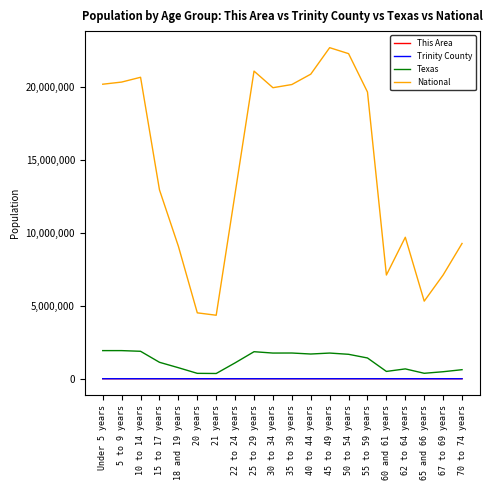

Which series has the largest total across all categories?

National